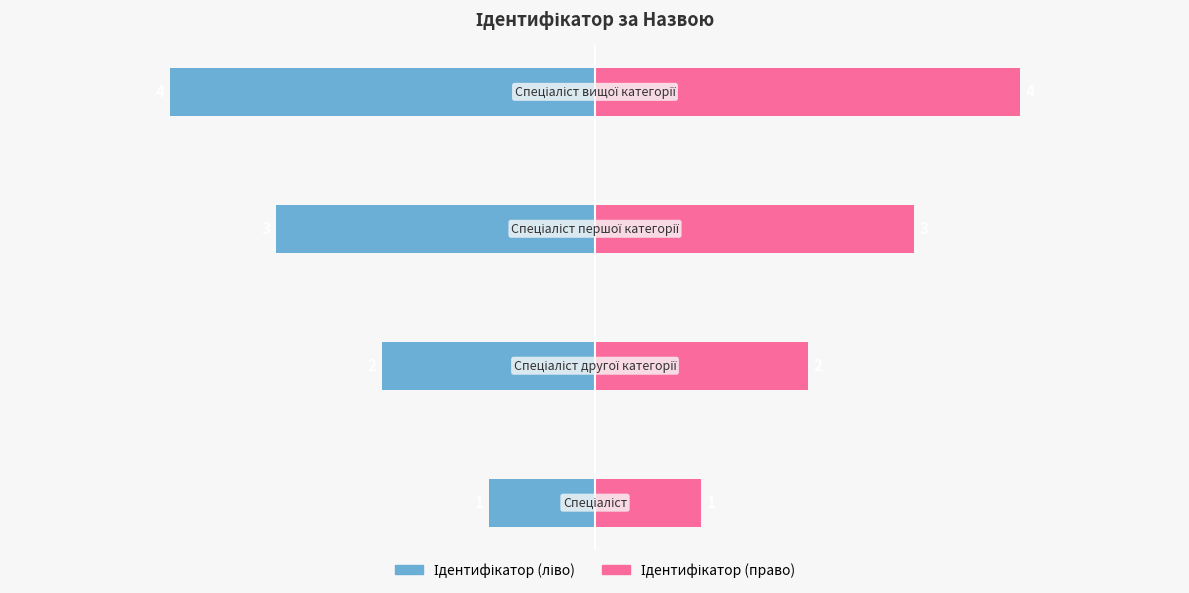

Reading left to right, transcribe all the data shown in this chart.

Ідентифікатор (ліво): -1	-2	-3	-4
Ідентифікатор (право): 1	2	3	4